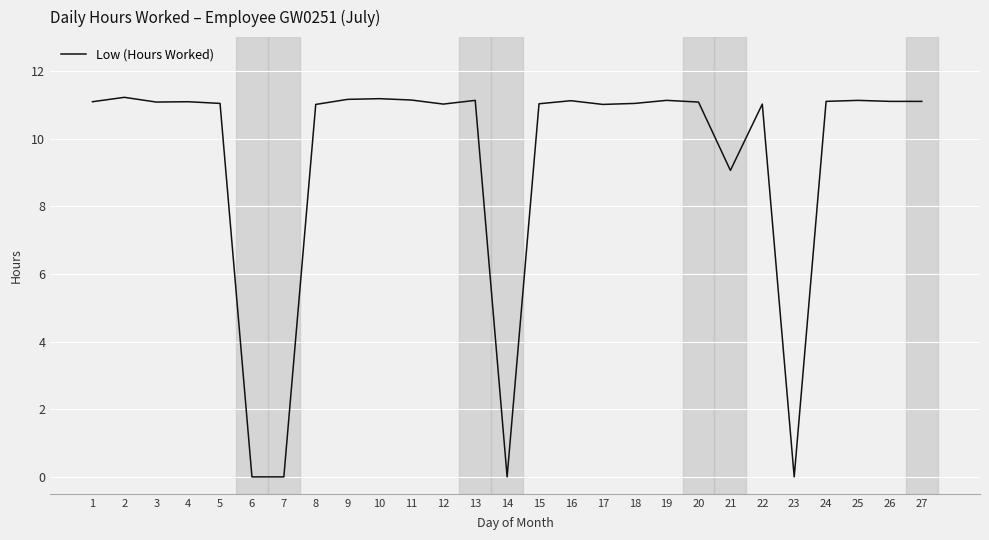

What is the difference between the maximum and minimum values?

11.2